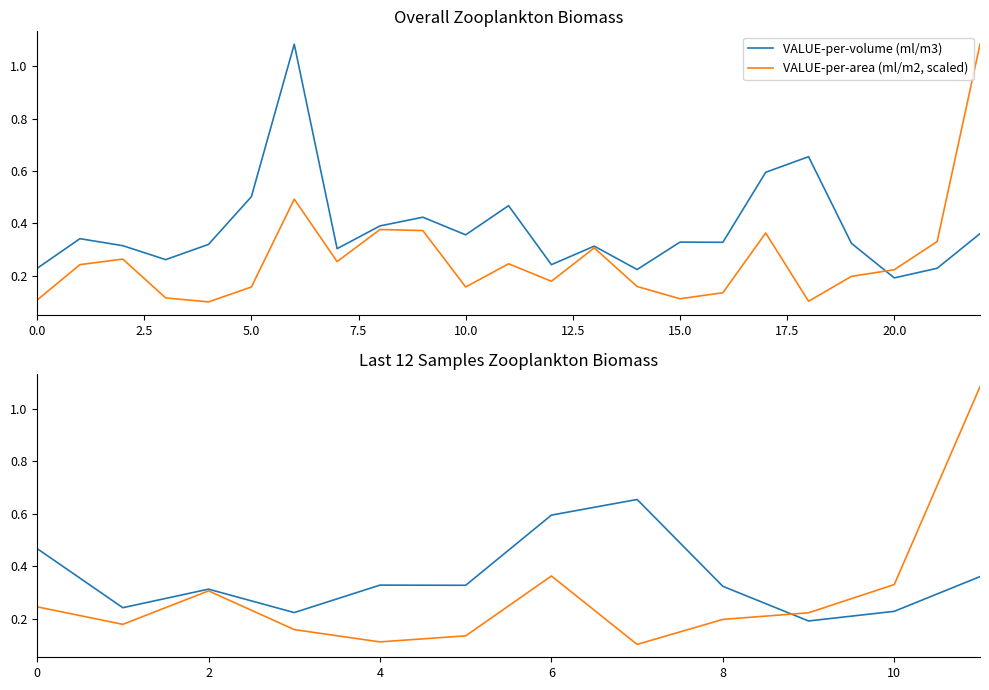

True or false: VALUE-per-area (ml/m2, scaled) has more than 1 interior local peaks.

True